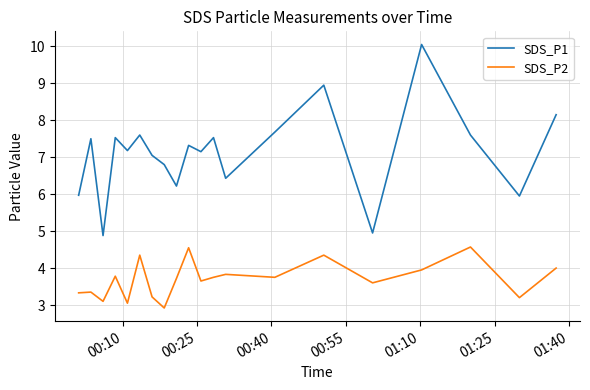

True or false: SDS_P2 and SDS_P1 intersect in this chart.

False